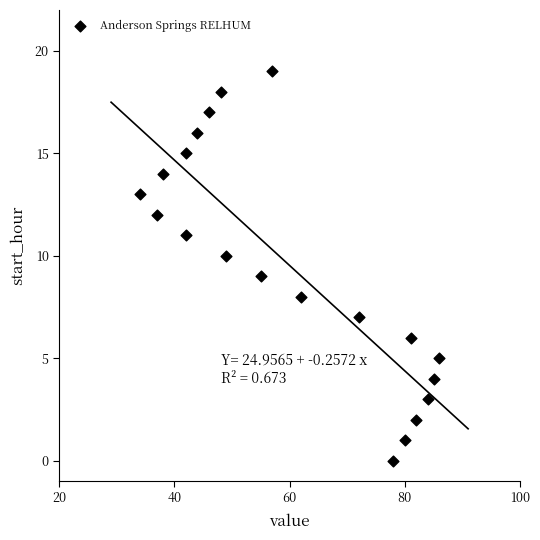

What is the range of Y values (max minus min)?

19